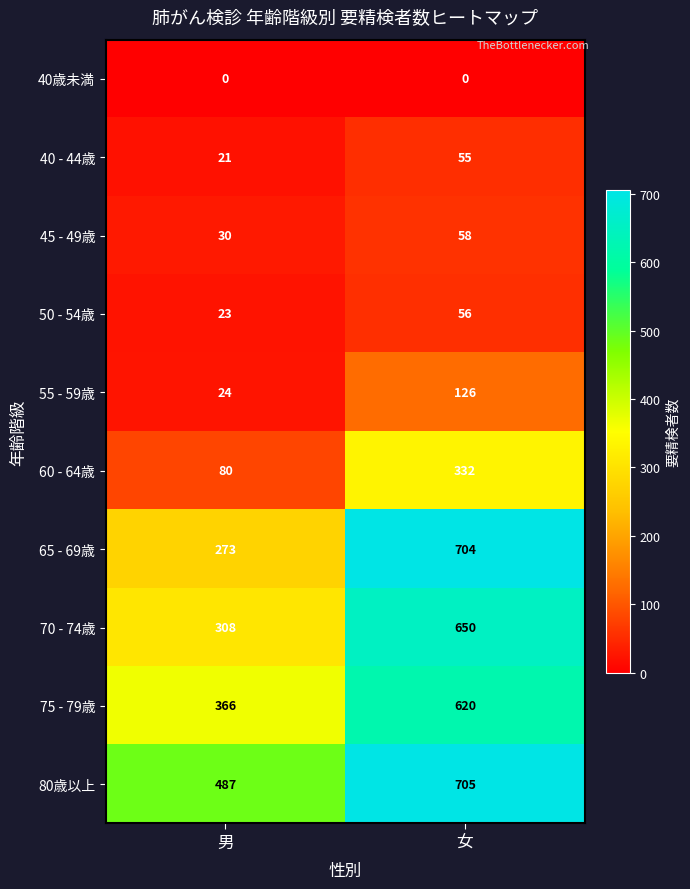

At 男, list the series in order from largest to smallest.

80歳以上, 75 - 79歳, 70 - 74歳, 65 - 69歳, 60 - 64歳, 45 - 49歳, 55 - 59歳, 50 - 54歳, 40 - 44歳, 40歳未満